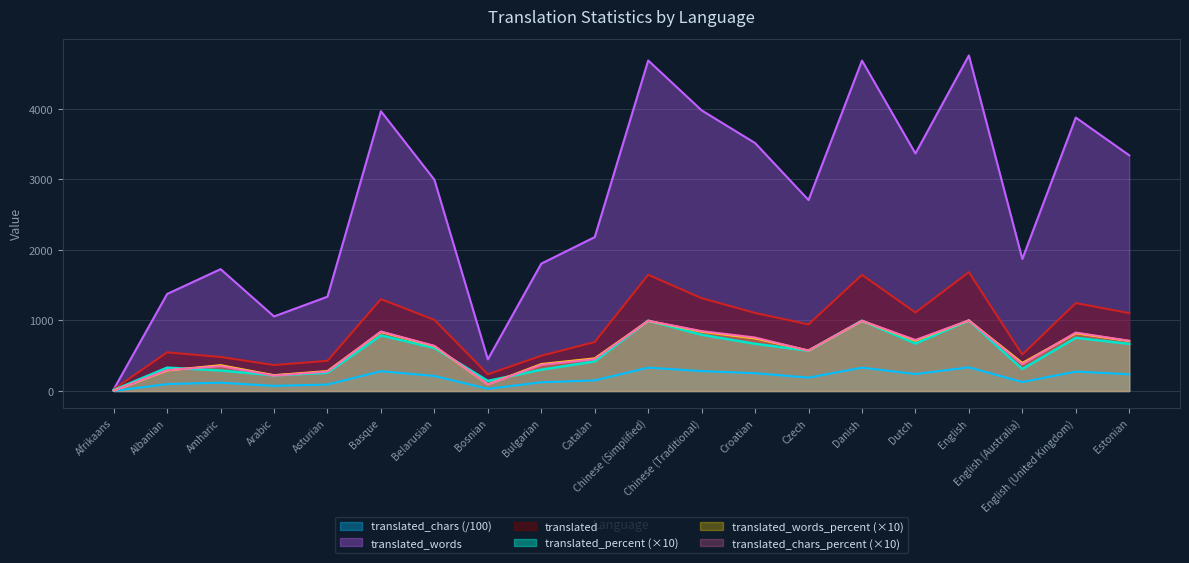

What is the difference between the translated_chars values at Danish and English (United Kingdom)?

55.5